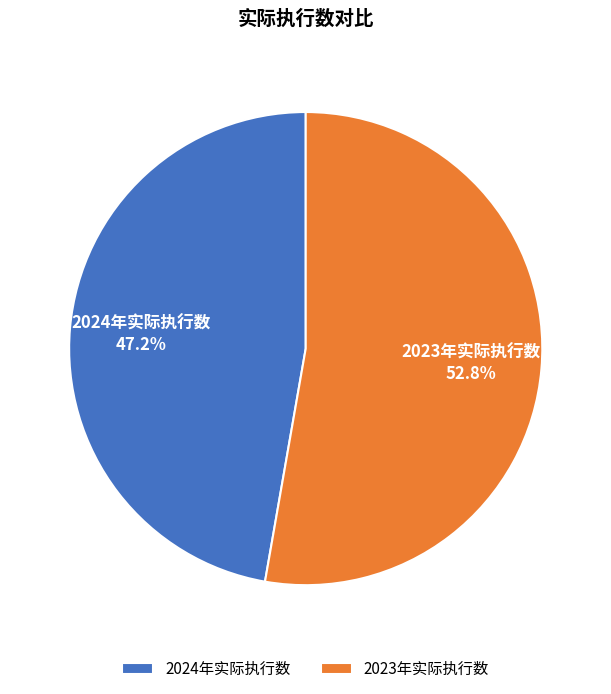

To the nearest percent, what percentage of the pie is 2023年实际执行数?

53%